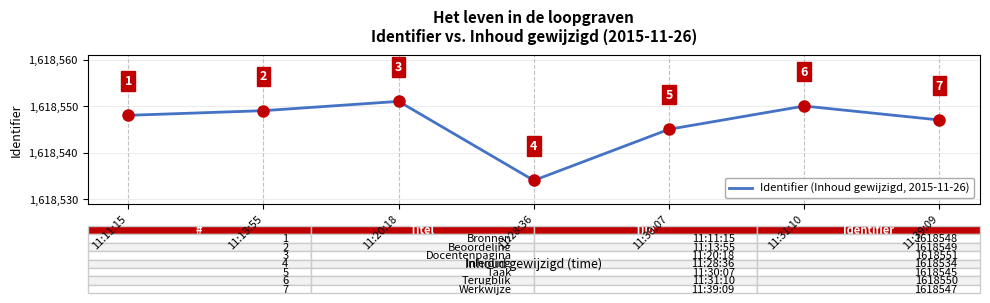

True or false: there are more than 0 points higher than both neighbors.

True